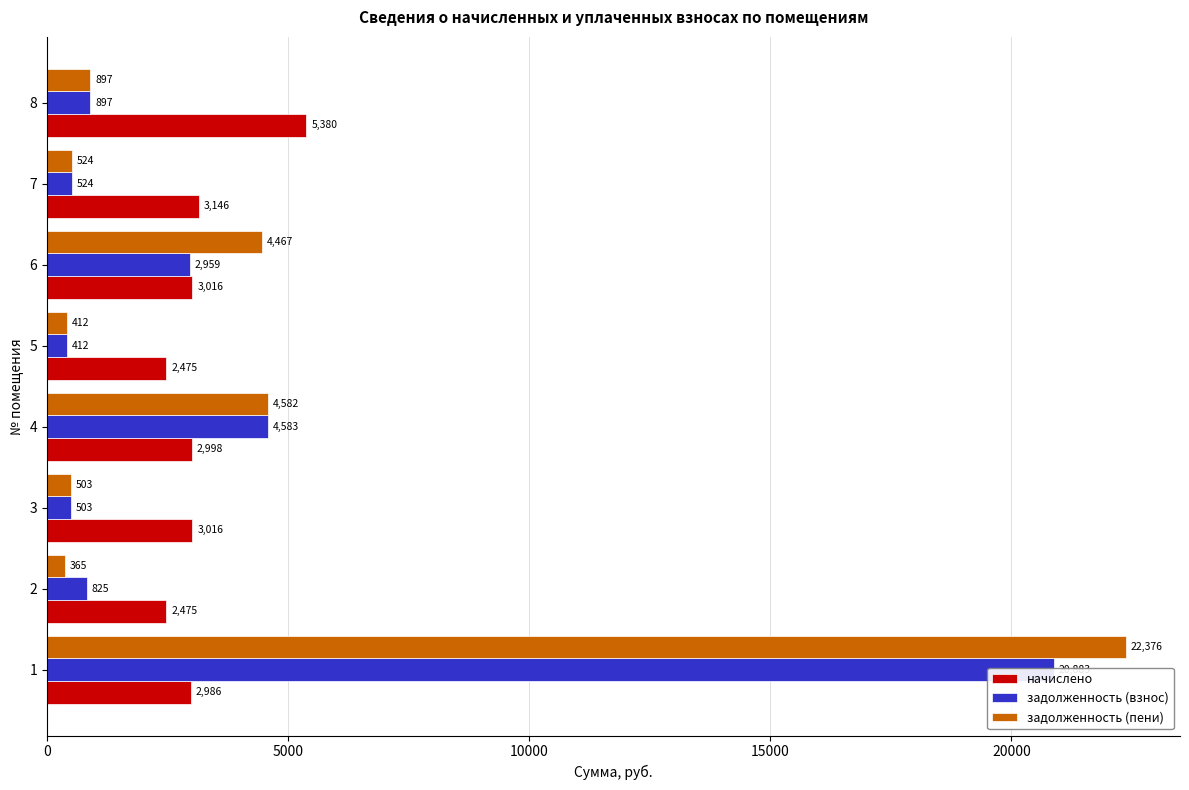

The value of начислено at 1 is 1435.5. True or false?

False